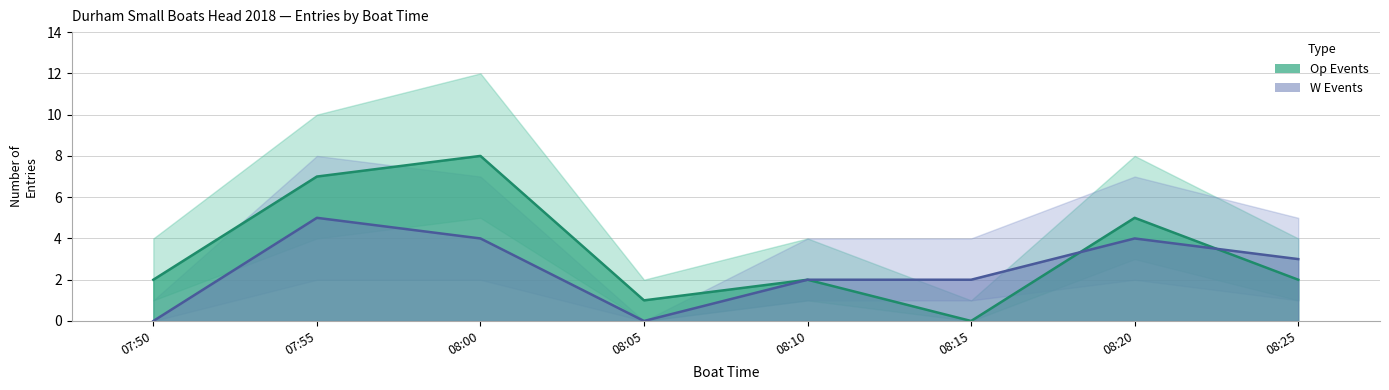

Which series ends up on top after the final intersection of W Events and Op Events?

W Events